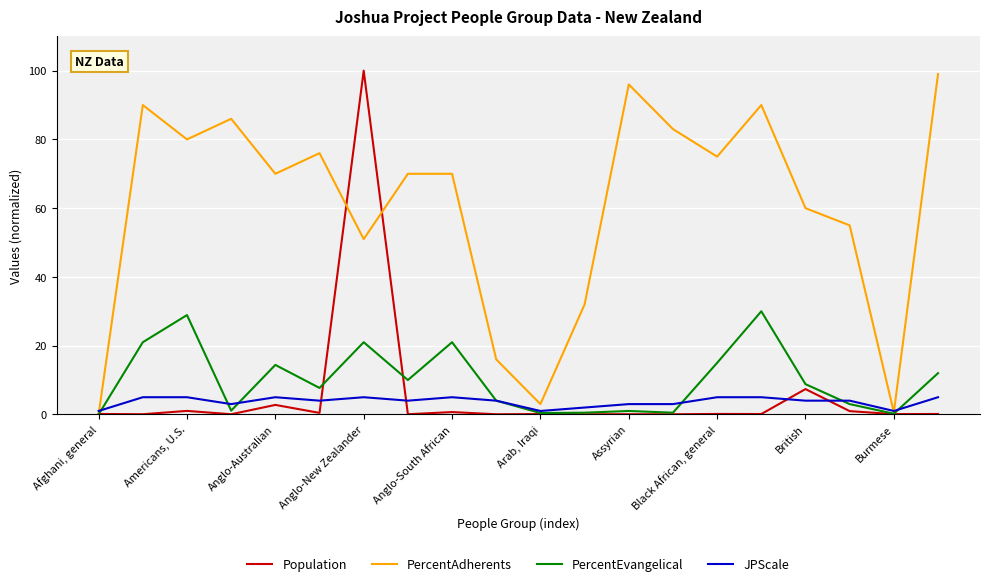

What is the highest value of the Population series?

100.0